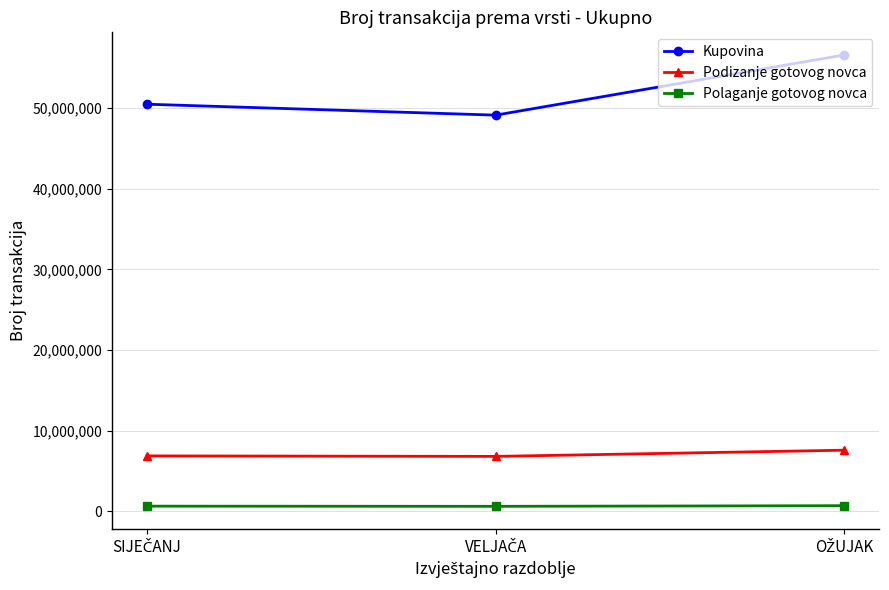

Which series has the largest total across all categories?

Kupovina